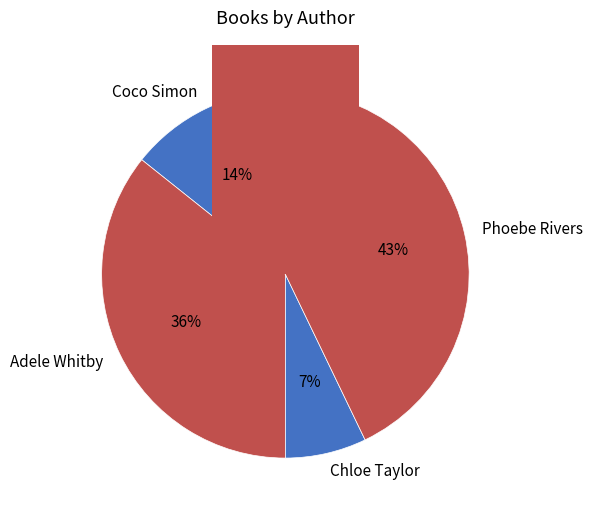

Which slice is the smallest?

Chloe Taylor